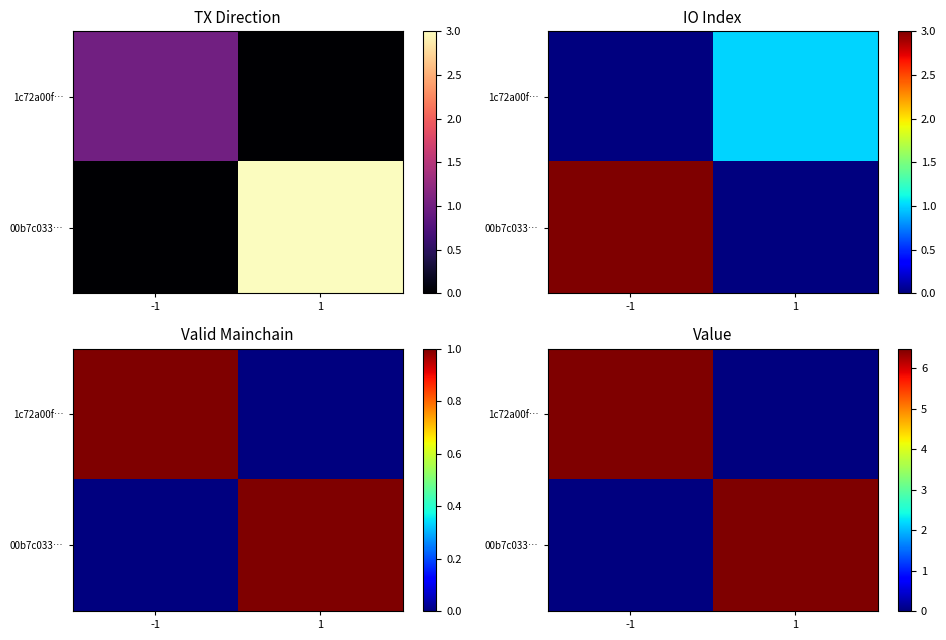

Which series has the widest spread of values?

1c72a00f…